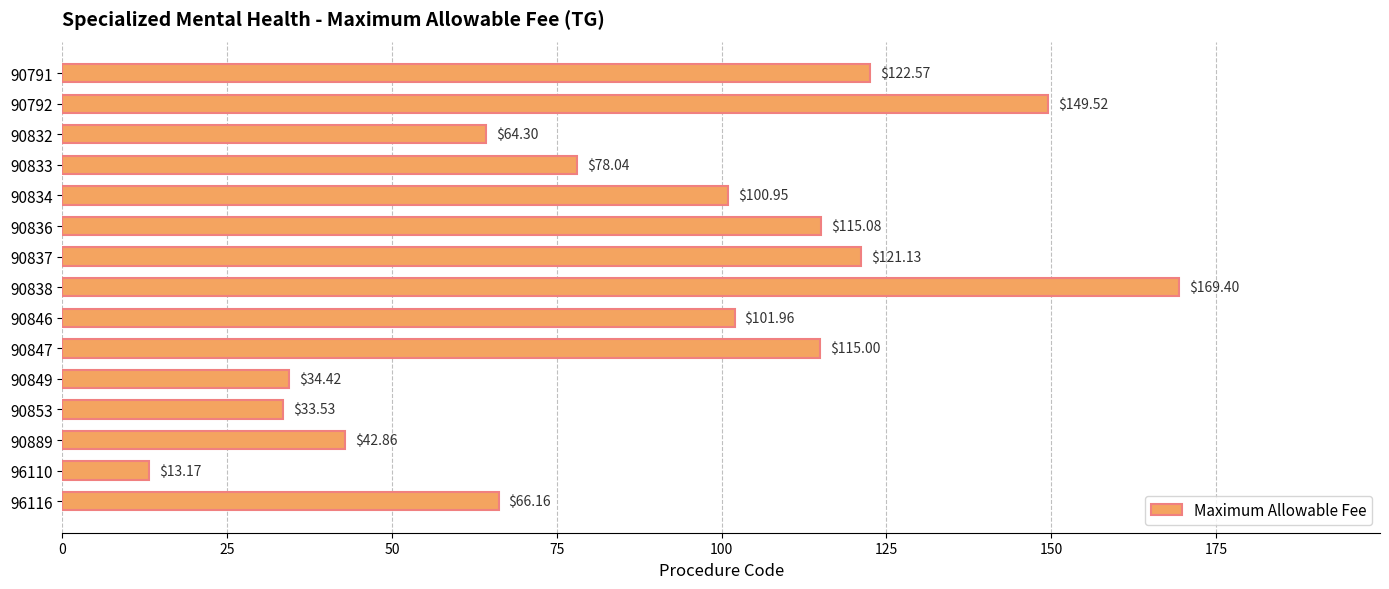

At which category does the chart reach its minimum across all series?

96110